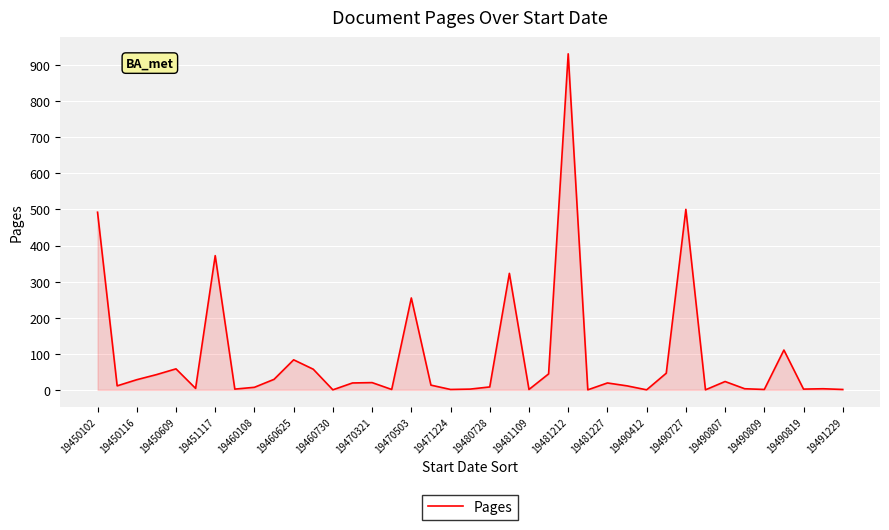

What is the difference between the maximum and minimum values?

929